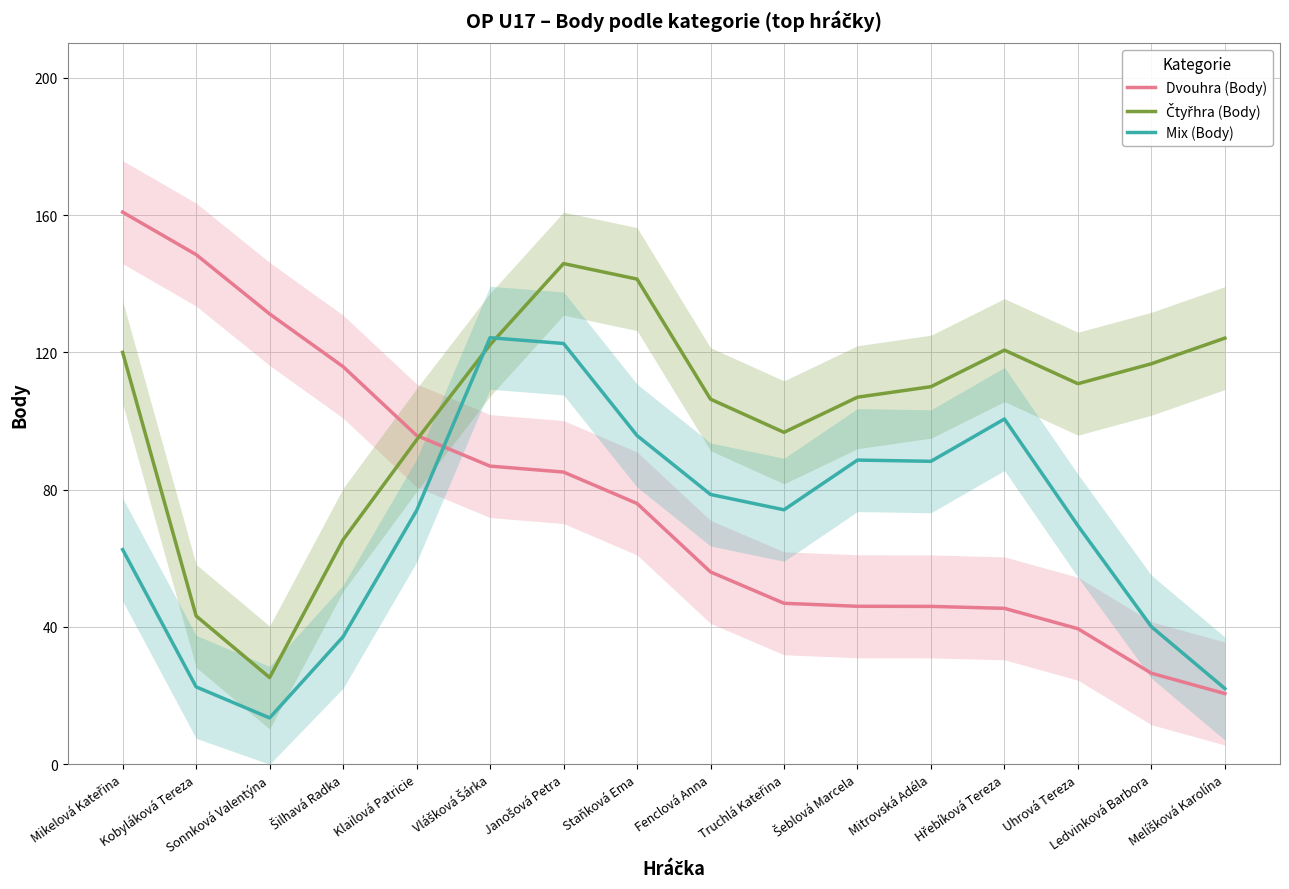

How many data points does each series have?

16